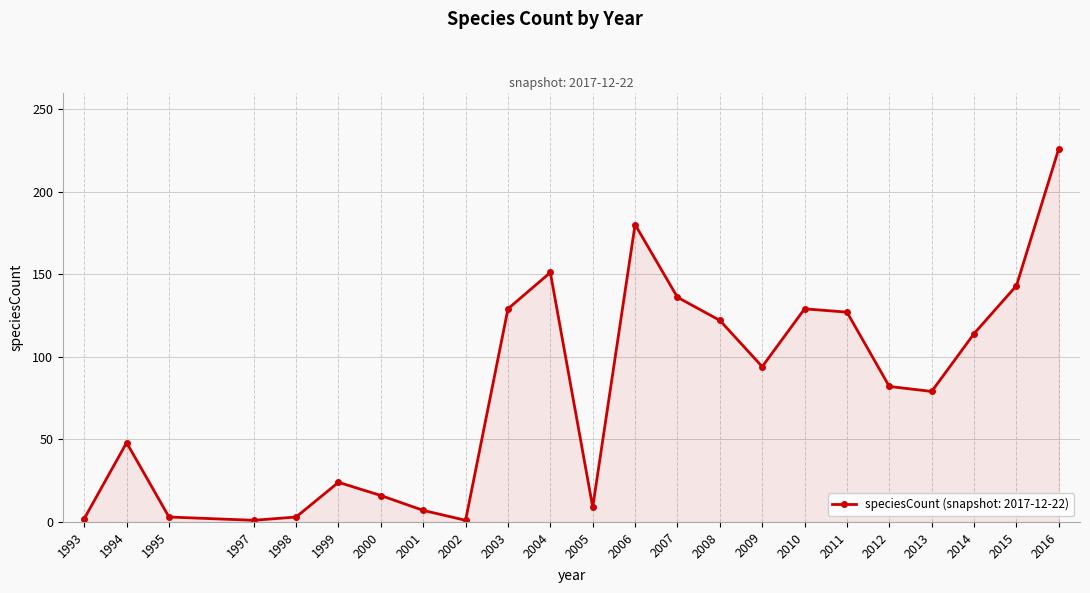

What is the average value?

79